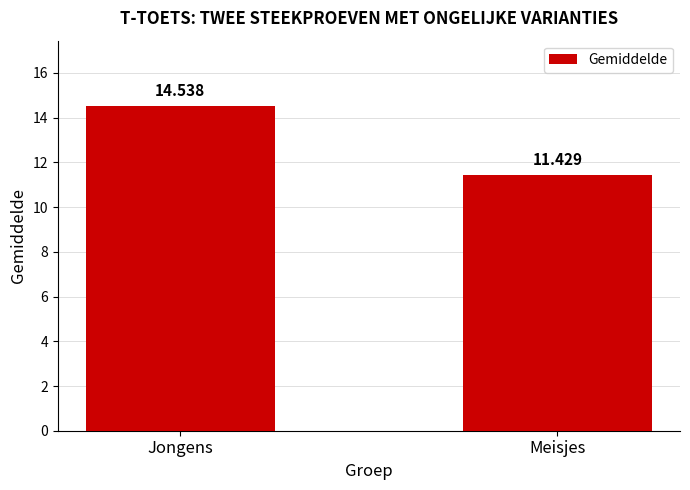

Are the bars horizontal?

No